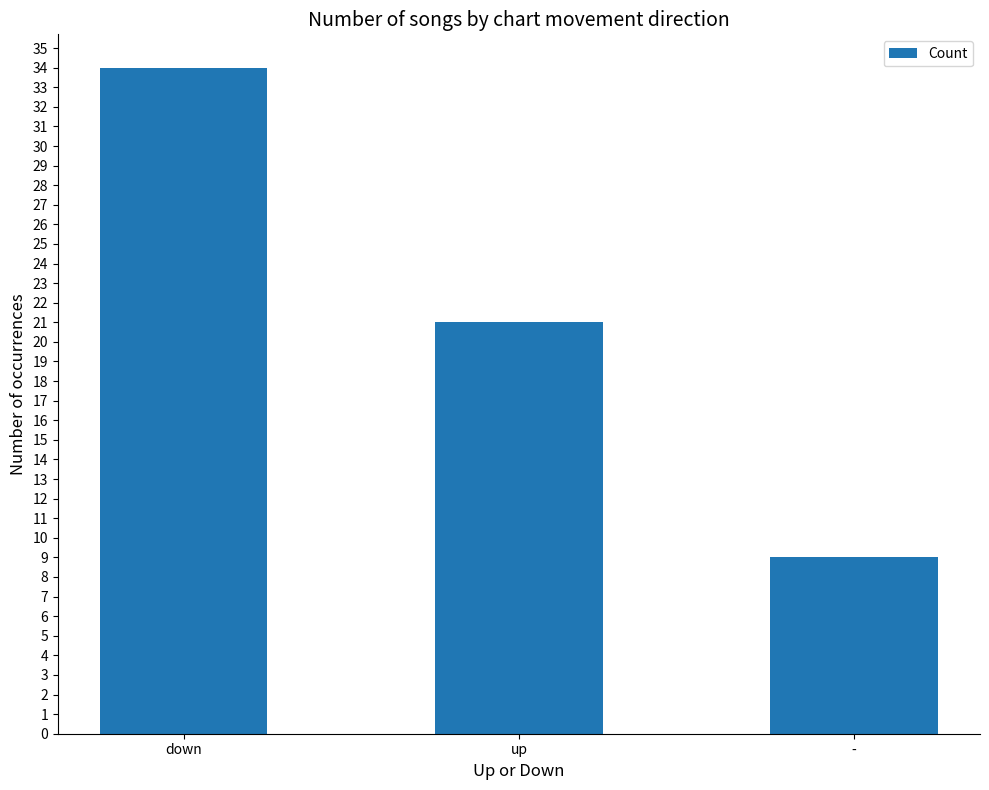

What position from the right is up?

2